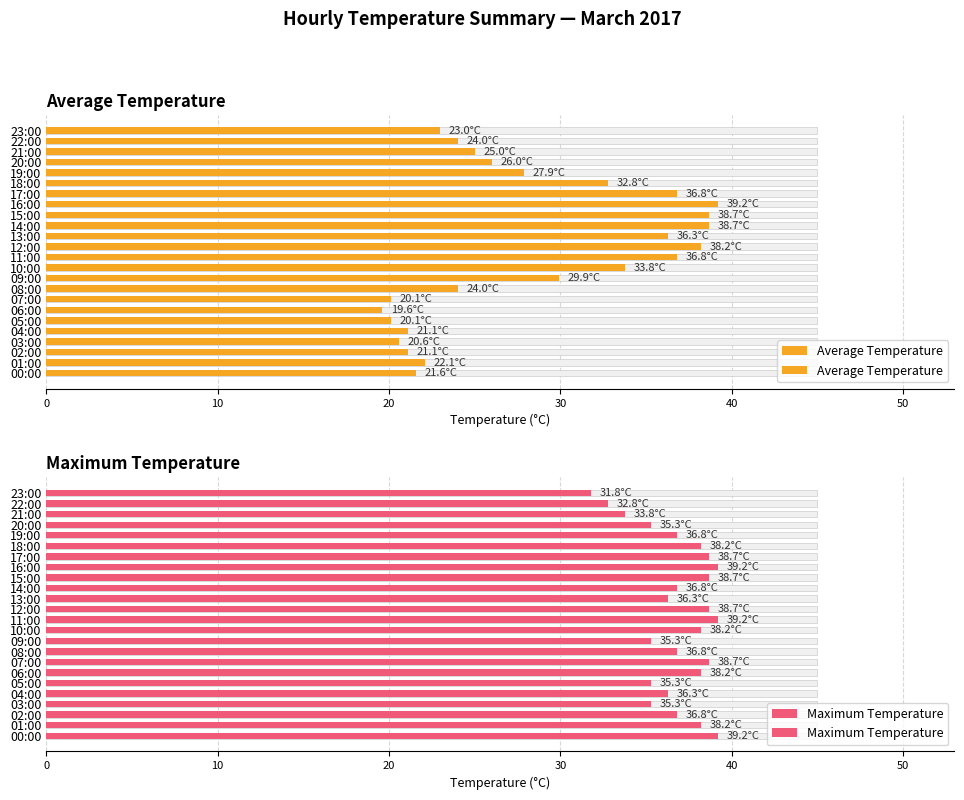

The value of Maximum Temperature at 08:00 is 36.8. True or false?

True